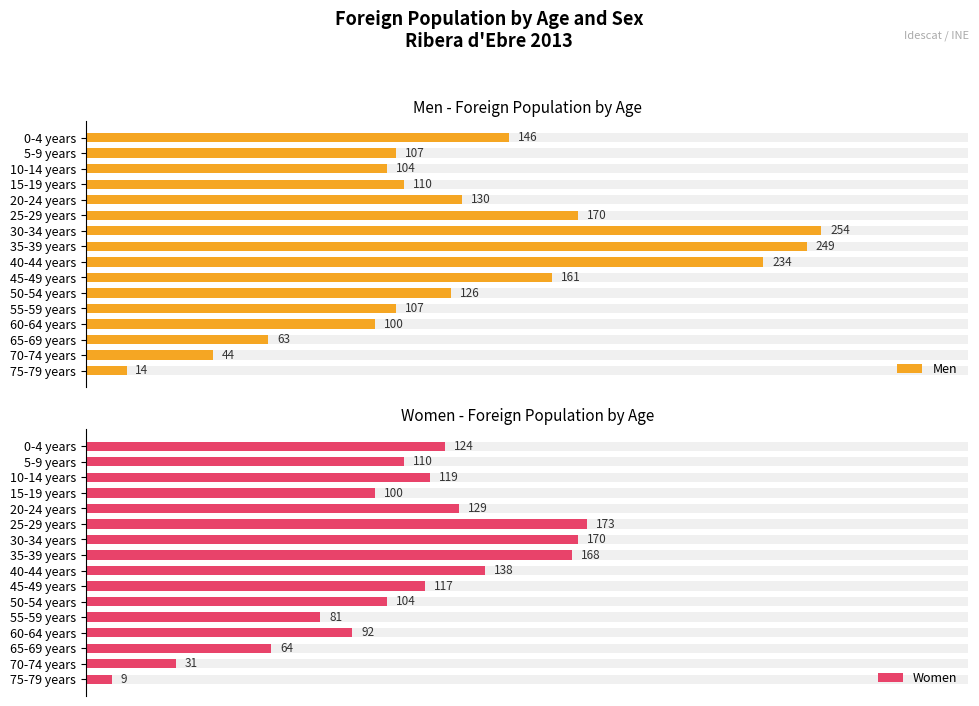

Is the value of Women at 15-19 years greater than the value of Men at 30-34 years?

No